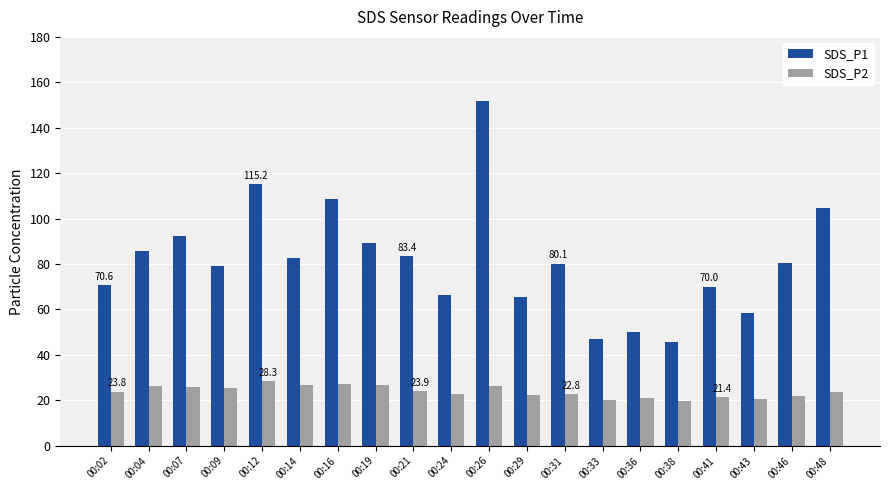

Where does the SDS_P2 series first go above 23?

00:02